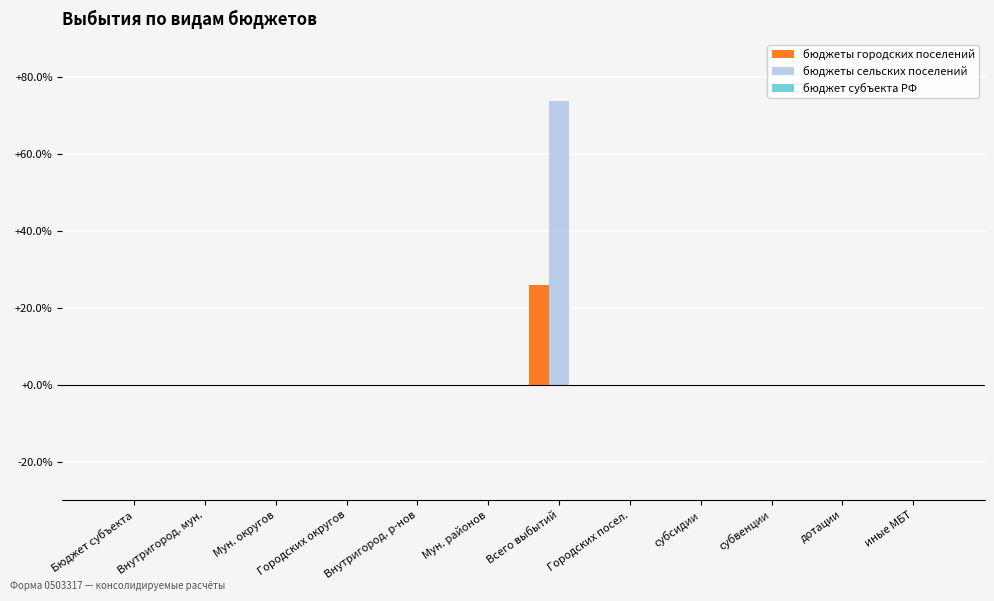

At which category is the sum across all series the highest?

Всего выбытий